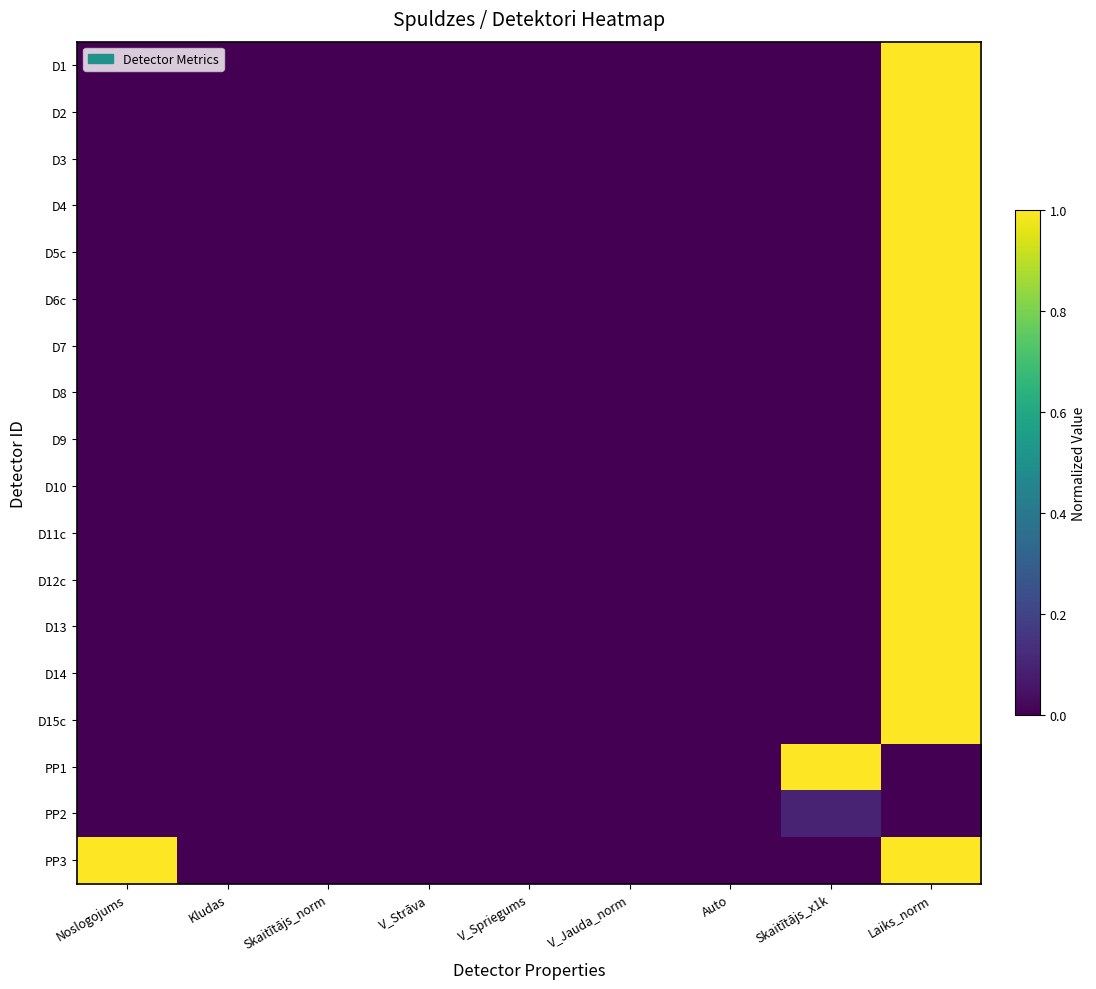

Reading right to left, what are all the values shown in this chart?

D1: Laiks_norm=1.0	Skaitītājs_x1k=0.0	Auto=0.0	V_Jauda_norm=0.0	V_Spriegums=0.0	V_Strāva=0.0	Skaitītājs_norm=0.0	Kludas=0.0	Noslogojums=0.0
D2: Laiks_norm=1.0	Skaitītājs_x1k=0.0	Auto=0.0	V_Jauda_norm=0.0	V_Spriegums=0.0	V_Strāva=0.0	Skaitītājs_norm=0.0	Kludas=0.0	Noslogojums=0.0
D3: Laiks_norm=1.0	Skaitītājs_x1k=0.0	Auto=0.0	V_Jauda_norm=0.0	V_Spriegums=0.0	V_Strāva=0.0	Skaitītājs_norm=0.0	Kludas=0.0	Noslogojums=0.0
D4: Laiks_norm=1.0	Skaitītājs_x1k=0.0	Auto=0.0	V_Jauda_norm=0.0	V_Spriegums=0.0	V_Strāva=0.0	Skaitītājs_norm=0.0	Kludas=0.0	Noslogojums=0.0
D5c: Laiks_norm=1.0	Skaitītājs_x1k=0.0	Auto=0.0	V_Jauda_norm=0.0	V_Spriegums=0.0	V_Strāva=0.0	Skaitītājs_norm=0.0	Kludas=0.0	Noslogojums=0.0
D6c: Laiks_norm=1.0	Skaitītājs_x1k=0.0	Auto=0.0	V_Jauda_norm=0.0	V_Spriegums=0.0	V_Strāva=0.0	Skaitītājs_norm=0.0	Kludas=0.0	Noslogojums=0.0
D7: Laiks_norm=1.0	Skaitītājs_x1k=0.0	Auto=0.0	V_Jauda_norm=0.0	V_Spriegums=0.0	V_Strāva=0.0	Skaitītājs_norm=0.0	Kludas=0.0	Noslogojums=0.0
D8: Laiks_norm=1.0	Skaitītājs_x1k=0.0	Auto=0.0	V_Jauda_norm=0.0	V_Spriegums=0.0	V_Strāva=0.0	Skaitītājs_norm=0.0	Kludas=0.0	Noslogojums=0.0
D9: Laiks_norm=1.0	Skaitītājs_x1k=0.0	Auto=0.0	V_Jauda_norm=0.0	V_Spriegums=0.0	V_Strāva=0.0	Skaitītājs_norm=0.0	Kludas=0.0	Noslogojums=0.0
D10: Laiks_norm=1.0	Skaitītājs_x1k=0.0	Auto=0.0	V_Jauda_norm=0.0	V_Spriegums=0.0	V_Strāva=0.0	Skaitītājs_norm=0.0	Kludas=0.0	Noslogojums=0.0
D11c: Laiks_norm=1.0	Skaitītājs_x1k=0.0	Auto=0.0	V_Jauda_norm=0.0	V_Spriegums=0.0	V_Strāva=0.0	Skaitītājs_norm=0.0	Kludas=0.0	Noslogojums=0.0
D12c: Laiks_norm=1.0	Skaitītājs_x1k=0.0	Auto=0.0	V_Jauda_norm=0.0	V_Spriegums=0.0	V_Strāva=0.0	Skaitītājs_norm=0.0	Kludas=0.0	Noslogojums=0.0
D13: Laiks_norm=1.0	Skaitītājs_x1k=0.0	Auto=0.0	V_Jauda_norm=0.0	V_Spriegums=0.0	V_Strāva=0.0	Skaitītājs_norm=0.0	Kludas=0.0	Noslogojums=0.0
D14: Laiks_norm=1.0	Skaitītājs_x1k=0.0	Auto=0.0	V_Jauda_norm=0.0	V_Spriegums=0.0	V_Strāva=0.0	Skaitītājs_norm=0.0	Kludas=0.0	Noslogojums=0.0
D15c: Laiks_norm=1.0	Skaitītājs_x1k=0.0	Auto=0.0	V_Jauda_norm=0.0	V_Spriegums=0.0	V_Strāva=0.0	Skaitītājs_norm=0.0	Kludas=0.0	Noslogojums=0.0
PP1: Laiks_norm=0.0	Skaitītājs_x1k=1.0	Auto=0.0	V_Jauda_norm=0.0	V_Spriegums=0.0	V_Strāva=0.0	Skaitītājs_norm=0.0	Kludas=0.0	Noslogojums=0.0
PP2: Laiks_norm=0.0	Skaitītājs_x1k=0.1	Auto=0.0	V_Jauda_norm=0.0	V_Spriegums=0.0	V_Strāva=0.0	Skaitītājs_norm=0.0	Kludas=0.0	Noslogojums=0.0
PP3: Laiks_norm=1.0	Skaitītājs_x1k=0.0	Auto=0.0	V_Jauda_norm=0.0	V_Spriegums=0.0	V_Strāva=0.0	Skaitītājs_norm=0.0	Kludas=0.0	Noslogojums=1.0